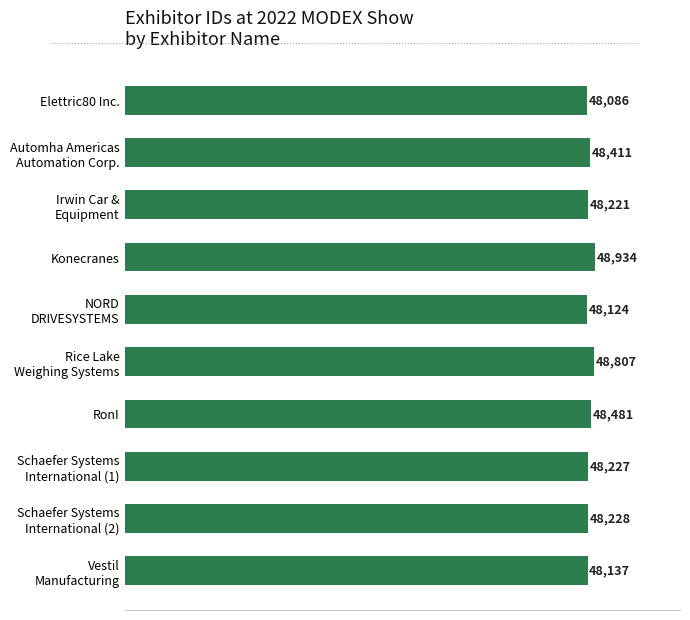

How many bars are there in total?

10